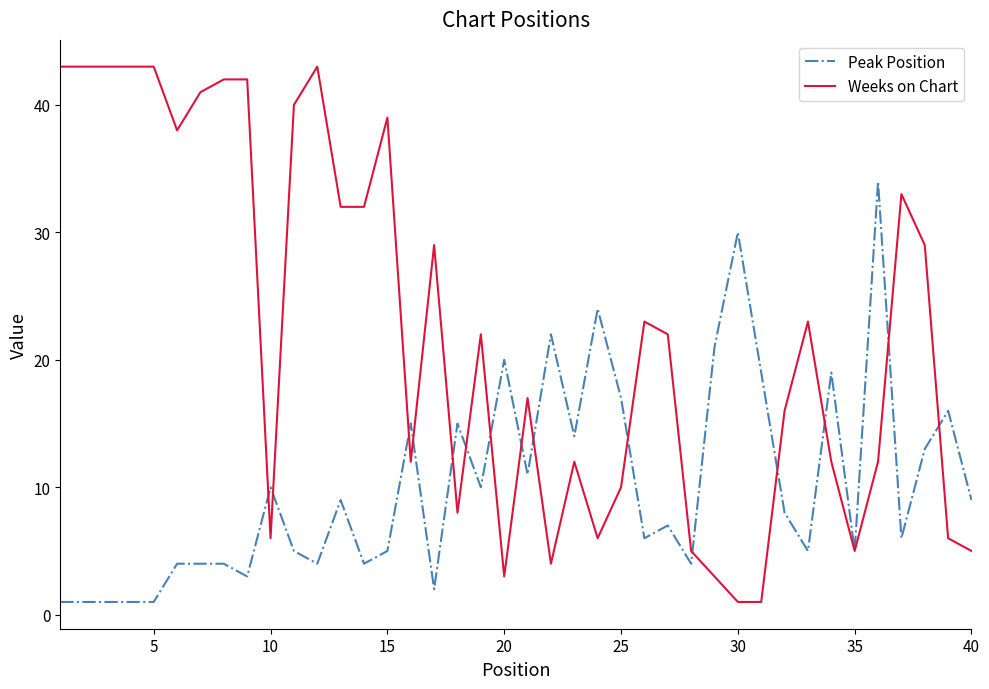

Which series has the largest range (max minus min)?

Weeks on Chart